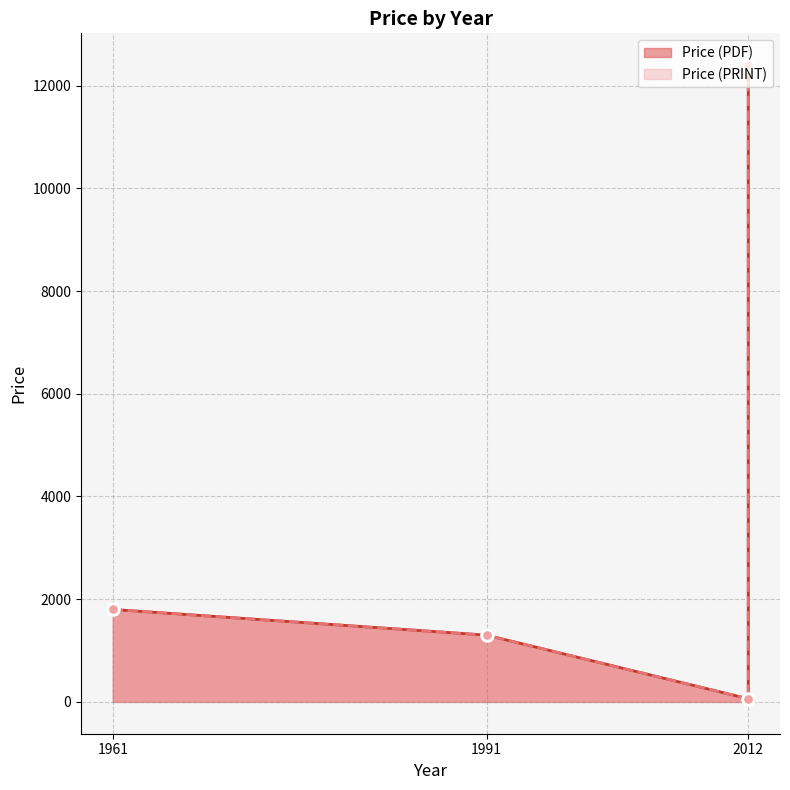

Which series contains the lowest Y value?

Price (PDF)